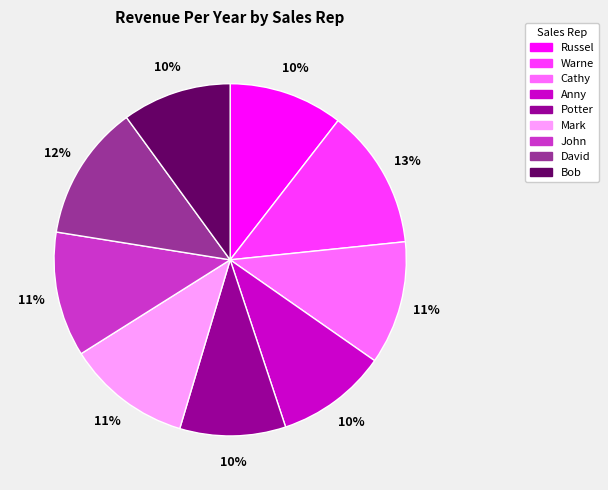

What is the ratio of the value at Mark to the value at Cathy?

1.0